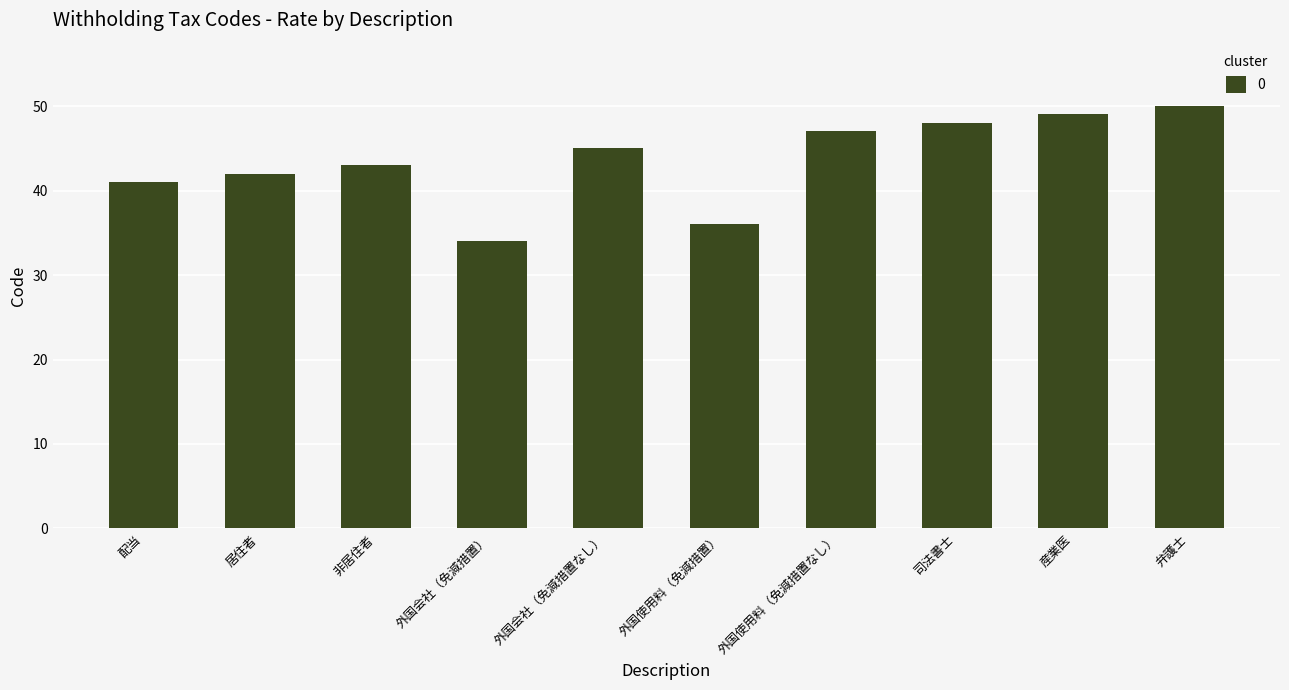

Reading left to right, extract all data points from this chart.

41	42	43	34	45	36	47	48	49	50